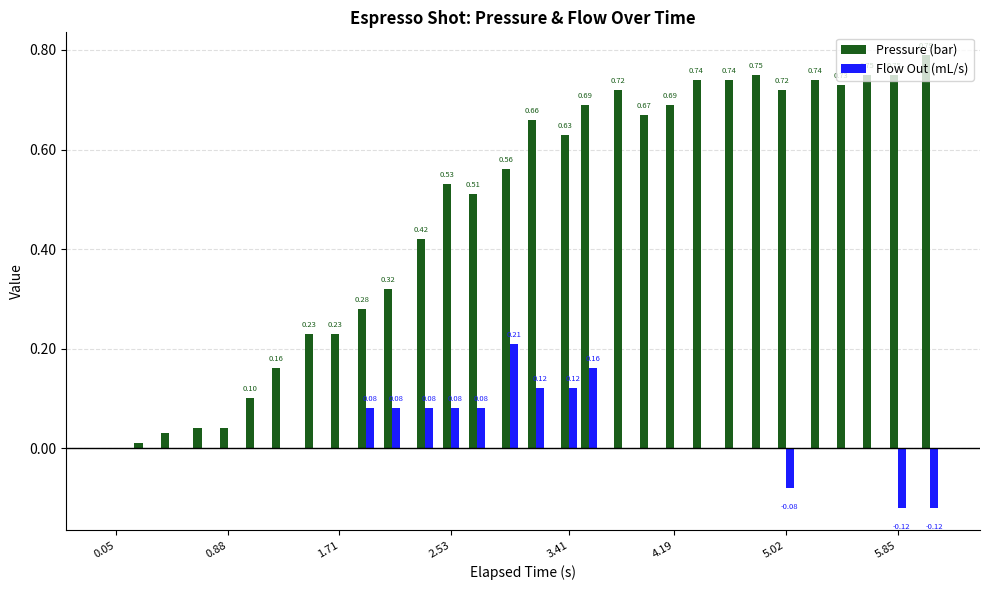

Which series has the largest total across all categories?

Pressure (bar)